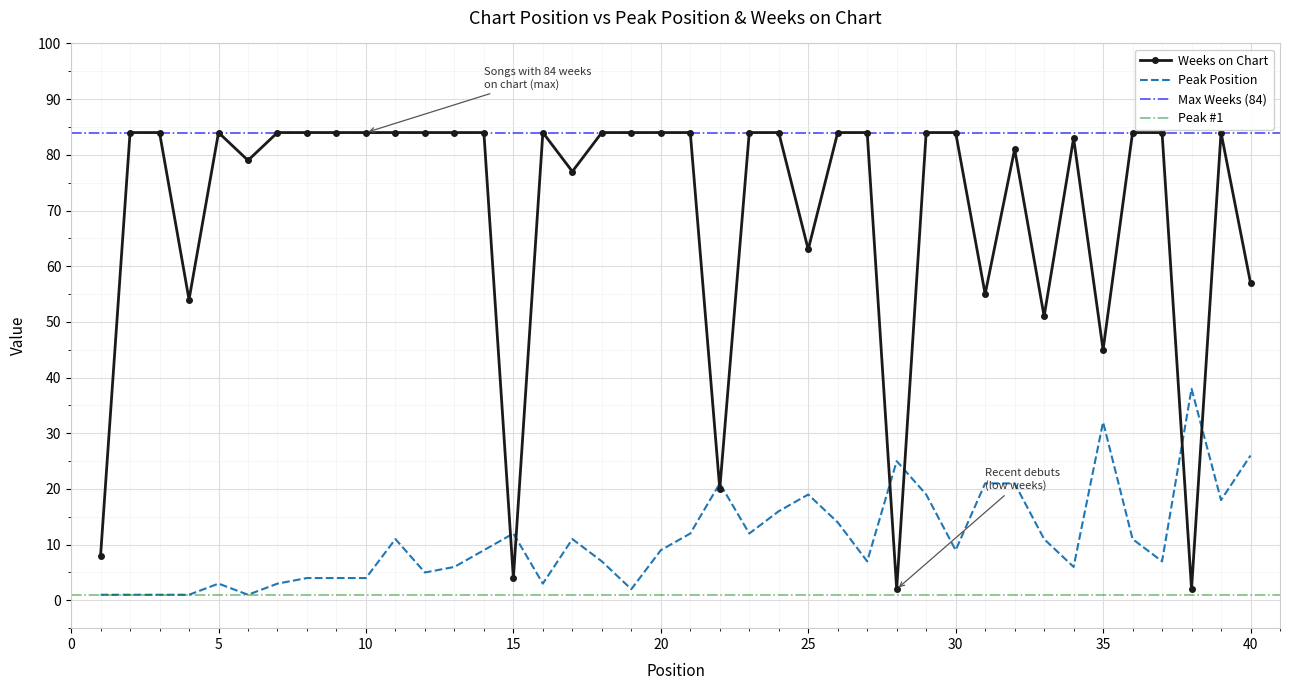

What is the difference between the highest and lowest values at 26?

70